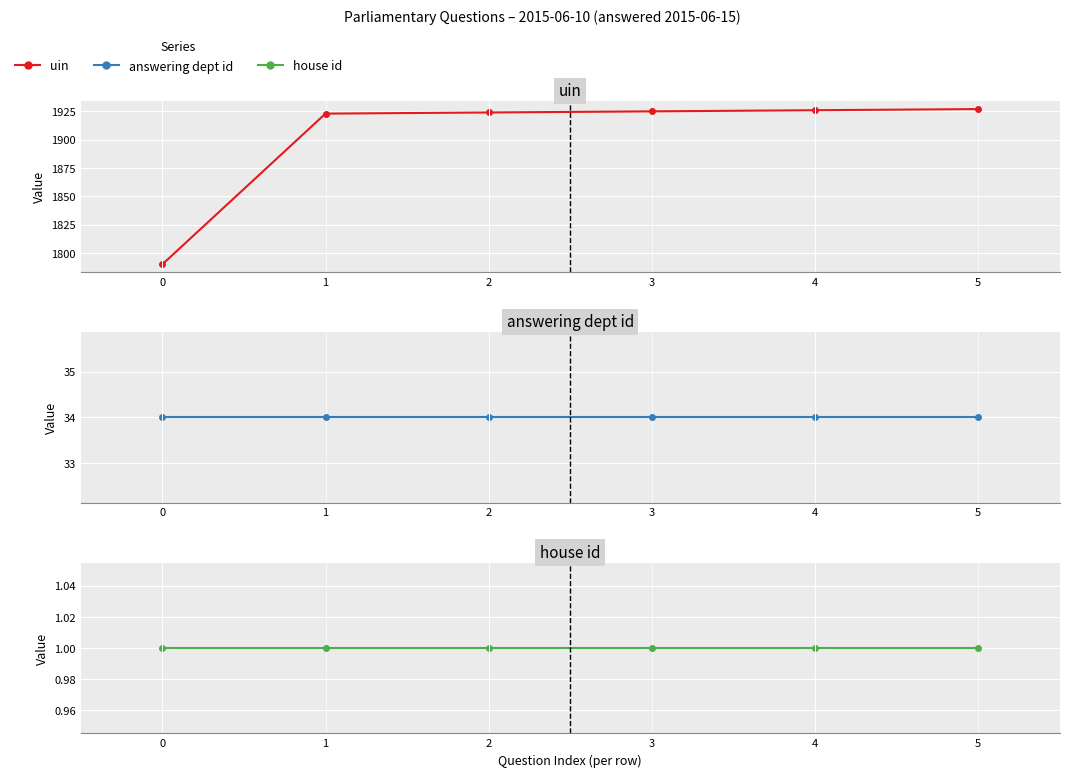

Is it true that house id equals 0 at 5?

False